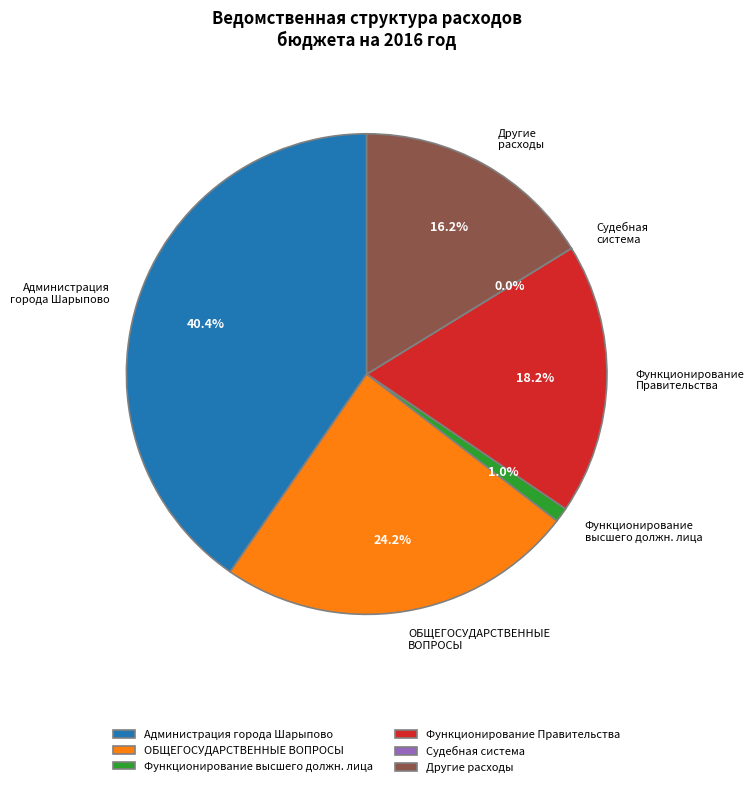

Is ОБЩЕГОСУДАРСТВЕННЫЕ ВОПРОСЫ the majority of the pie?

No